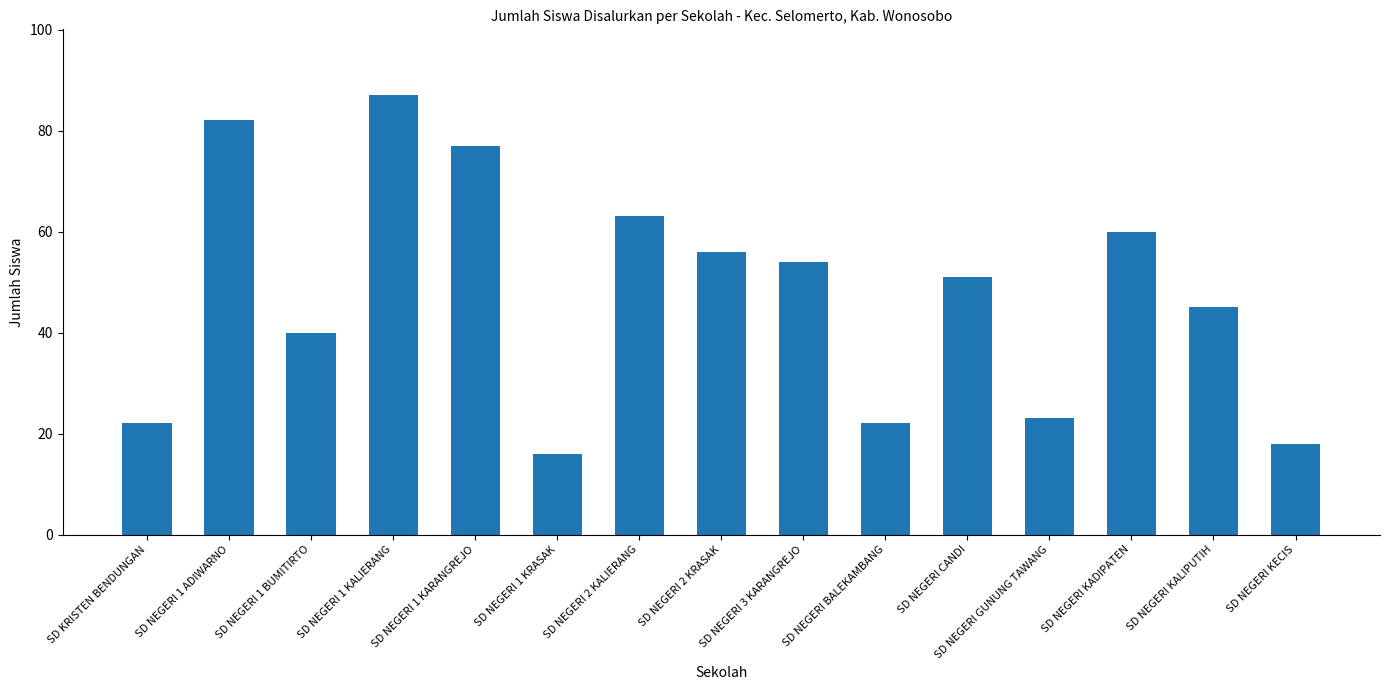

At which label does the data first exceed 51?

SD NEGERI 1 ADIWARNO